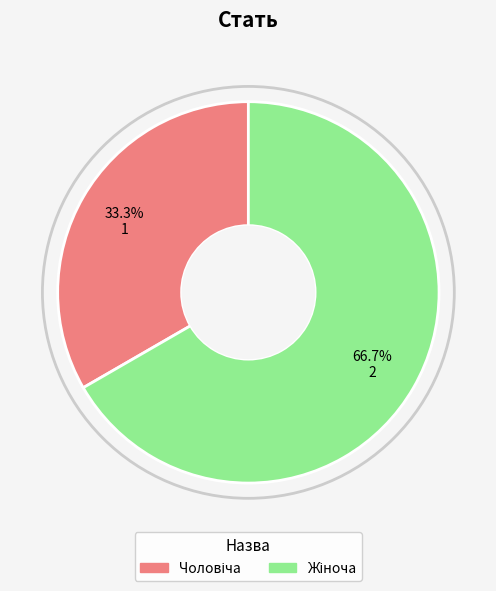

How many slices are in this pie chart?

2